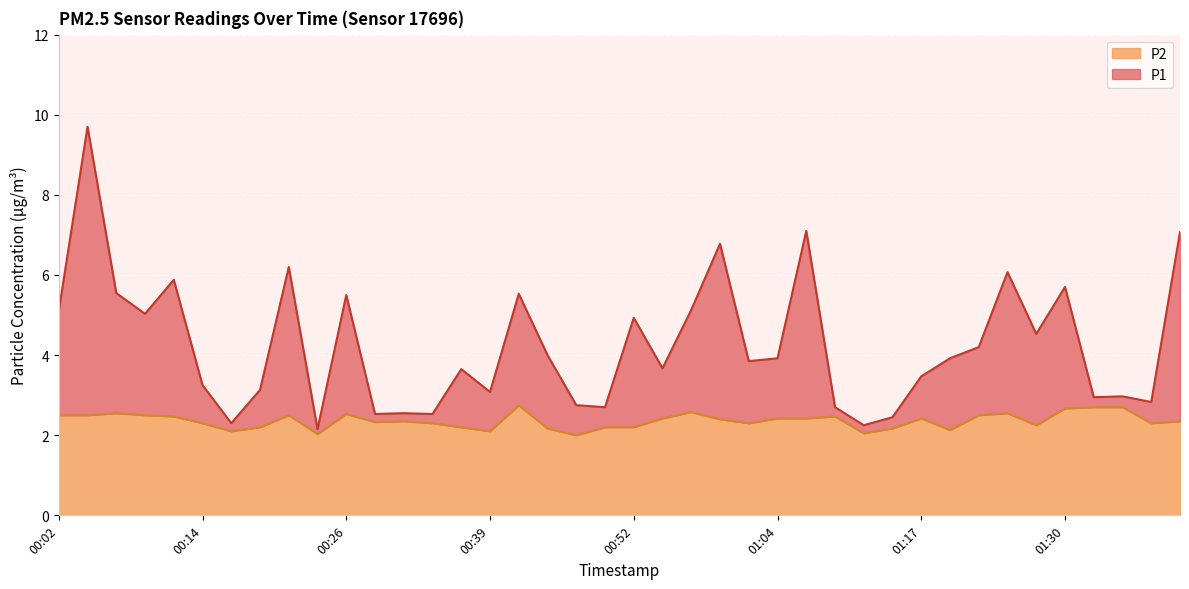

Is the value of P2 at 01:02 greater than the value of P1 at 01:04?

No